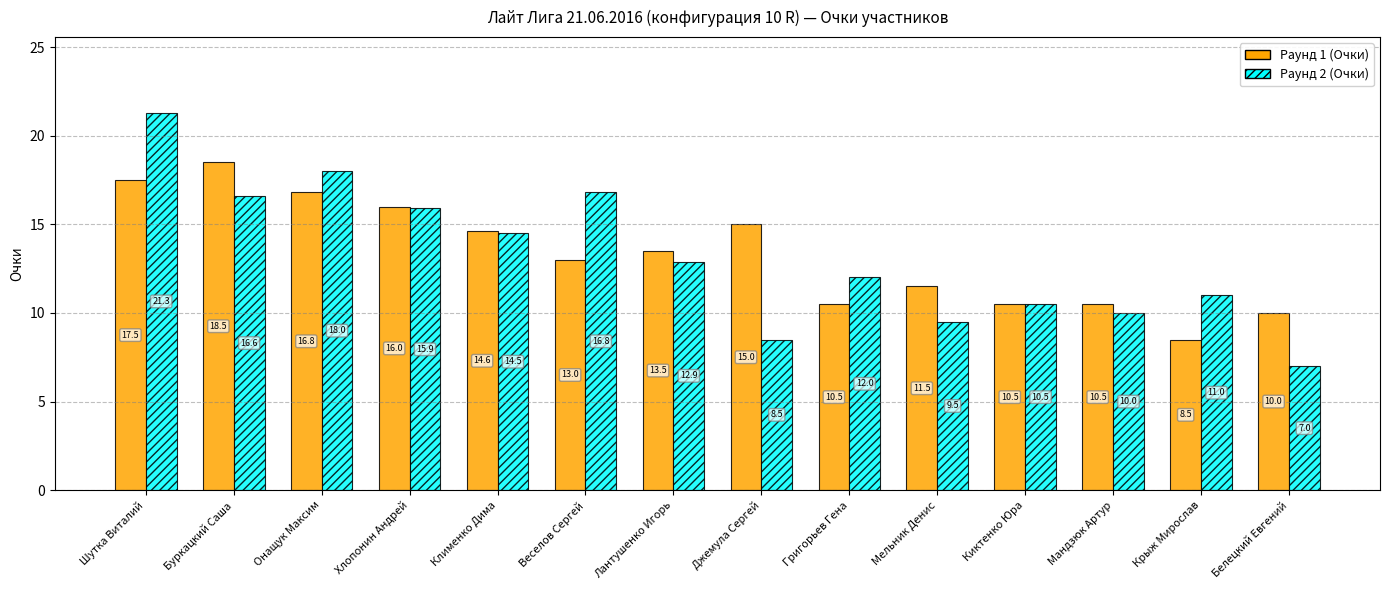

Rank the series by their maximum value, from lowest to highest.

Раунд 1 (Очки), Раунд 2 (Очки)